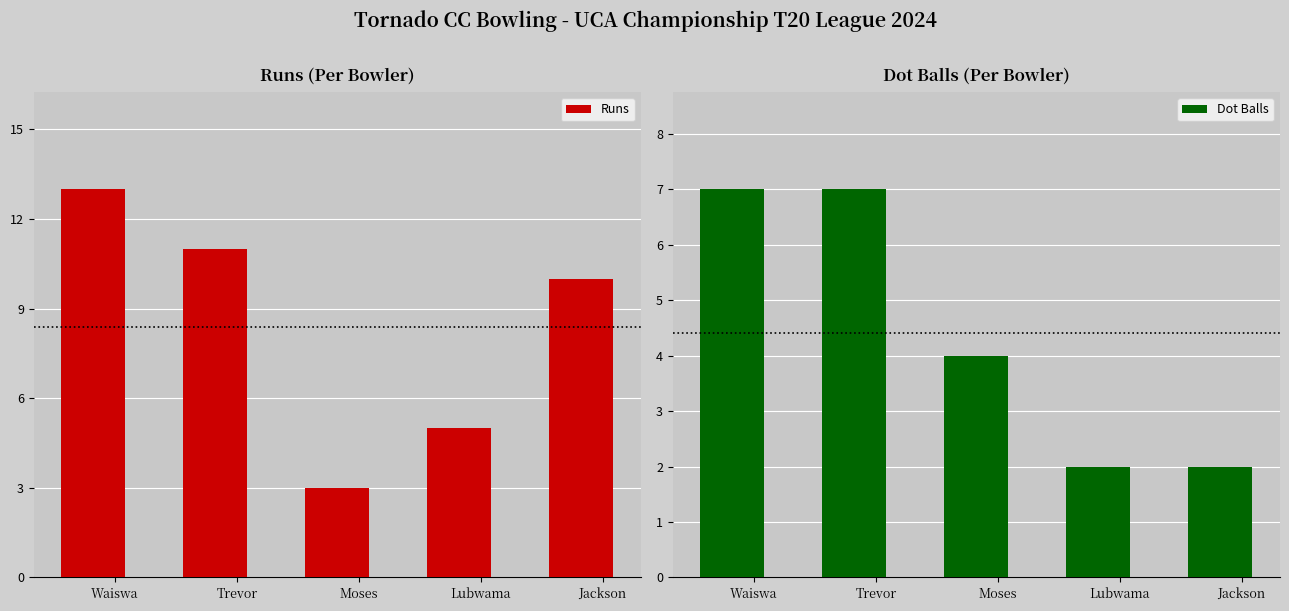

What is the highest value of the Runs series?

13